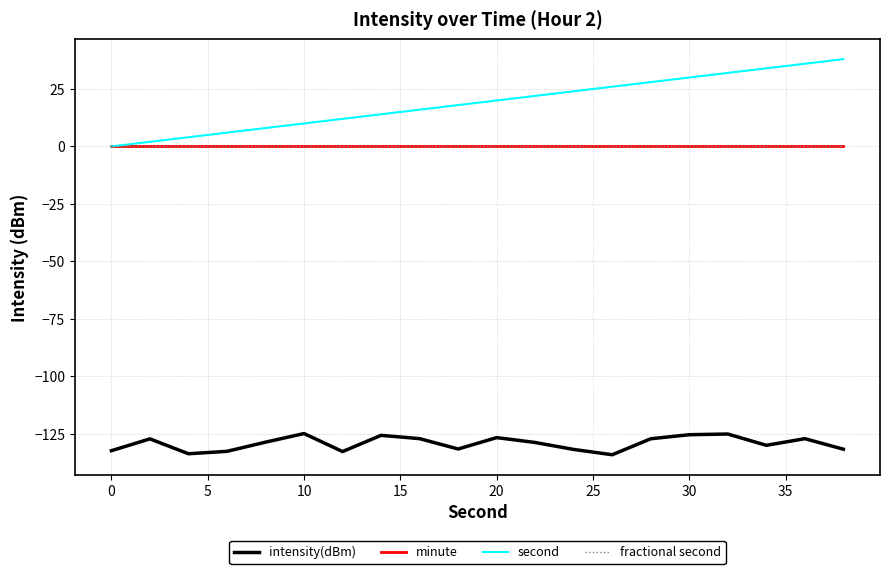

What is the difference between the maximum and minimum values in the second series?

38.0